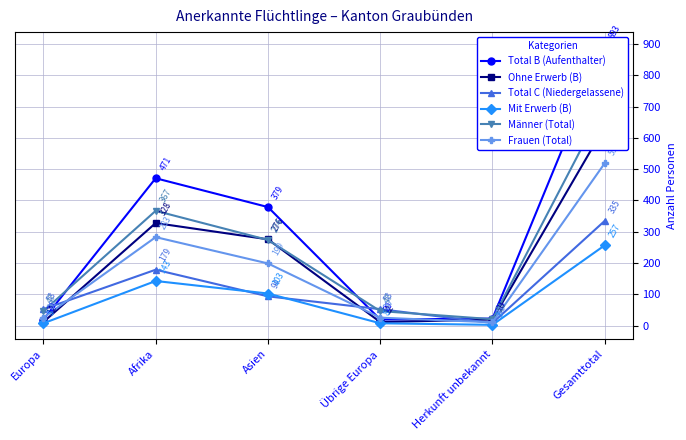

What is the spread (max minus min) of values at Gesamttotal?

636